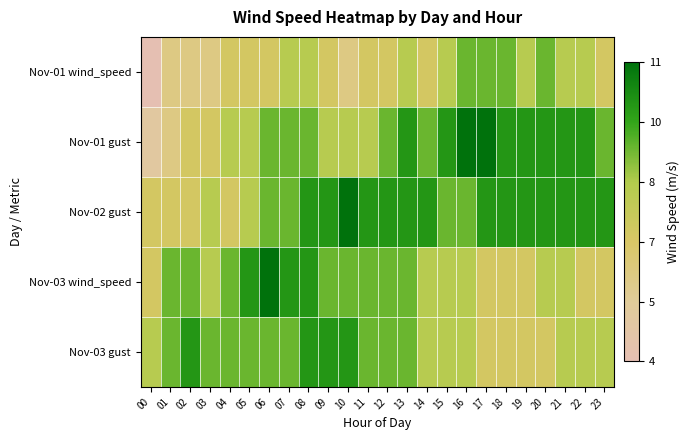

Reading left to right, what are all the values shown in this chart?

Nov-01 wind_speed: 00=4	01=6	02=6	03=6	04=7	05=7	06=7	07=8	08=8	09=7	10=6	11=7	12=7	13=8	14=7	15=8	16=9	17=9	18=9	19=8	20=9	21=8	22=8	23=7
Nov-01 gust: 00=5	01=6	02=7	03=7	04=8	05=8	06=9	07=9	08=9	09=8	10=8	11=8	12=9	13=10	14=9	15=10	16=11	17=11	18=10	19=10	20=10	21=10	22=10	23=9
Nov-02 gust: 00=7	01=7	02=7	03=8	04=7	05=8	06=9	07=9	08=10	09=10	10=11	11=10	12=10	13=10	14=10	15=9	16=9	17=10	18=10	19=10	20=10	21=10	22=10	23=10
Nov-03 wind_speed: 00=7	01=9	02=9	03=8	04=9	05=10	06=11	07=10	08=10	09=9	10=9	11=9	12=9	13=9	14=8	15=8	16=8	17=7	18=7	19=7	20=8	21=8	22=7	23=7
Nov-03 gust: 00=8	01=9	02=10	03=9	04=9	05=9	06=9	07=9	08=10	09=10	10=10	11=9	12=9	13=9	14=8	15=8	16=8	17=7	18=7	19=7	20=7	21=8	22=8	23=8